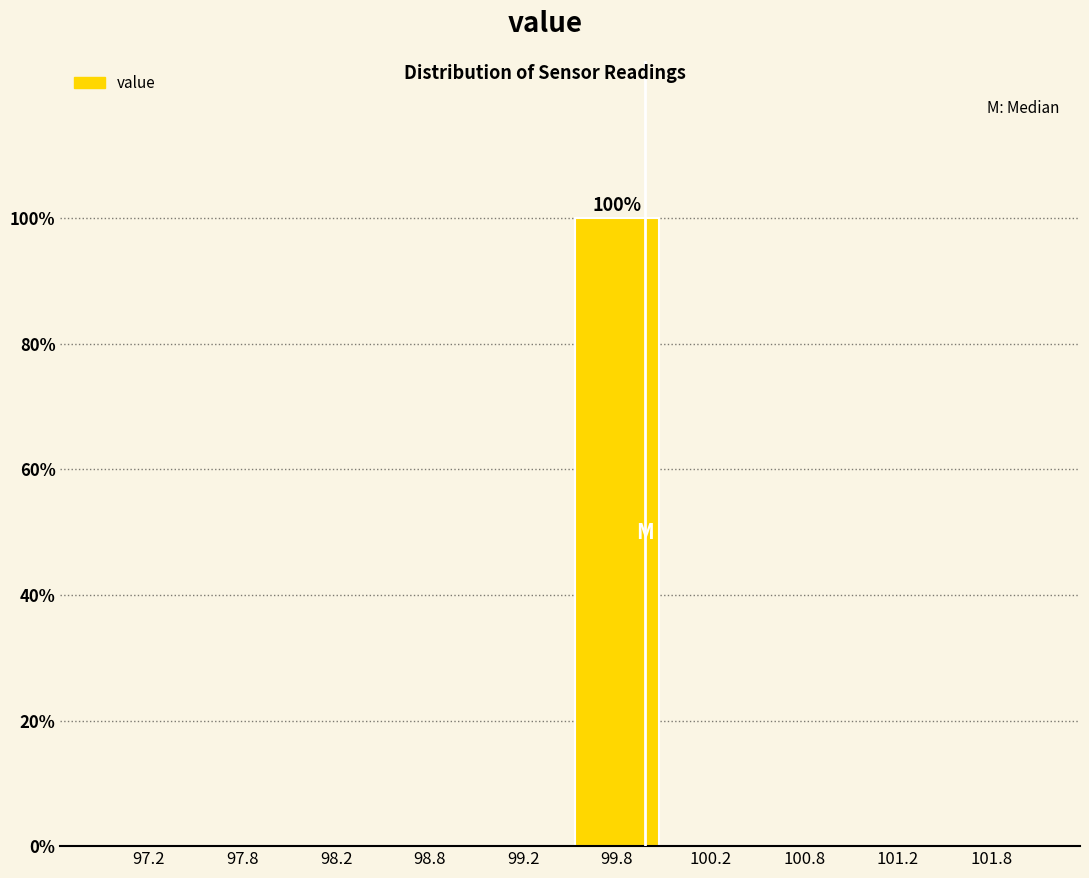

Which range on the x-axis has the tallest bar?

99.5 to 100.0